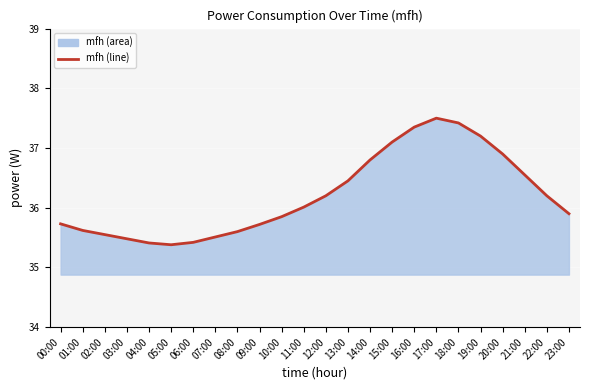

At which label does the data first exceed 36?

11:00